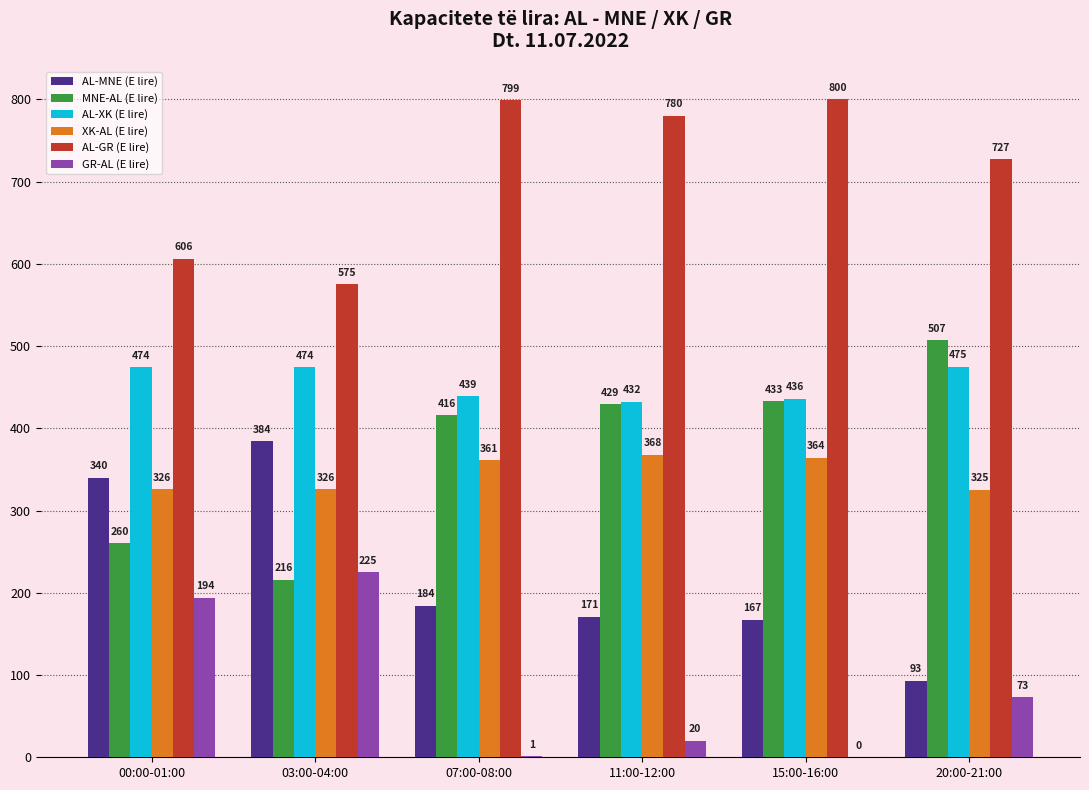

What is the sum of all AL-GR (E lire) values?

4287